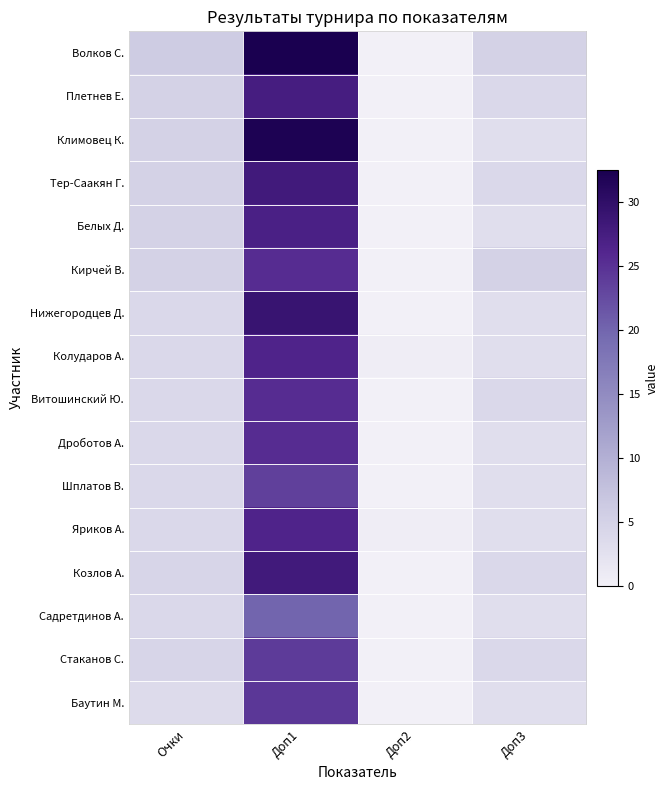

What is the maximum value shown in the chart?

32.5